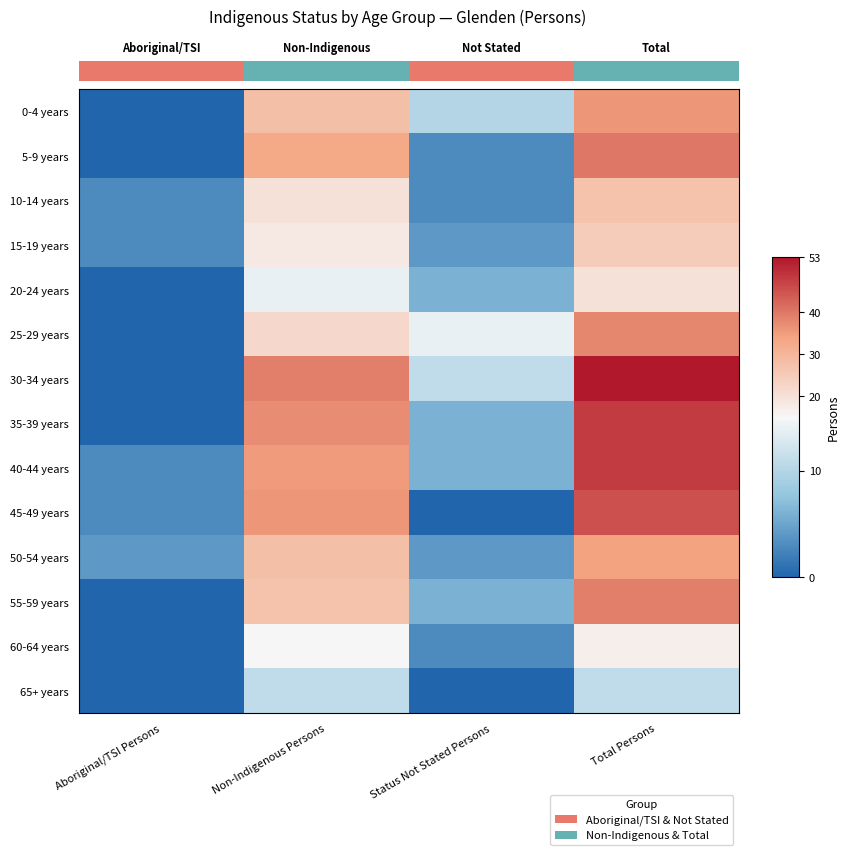

Between Non-Indigenous Persons and Status Not Stated Persons, which is larger?

Non-Indigenous Persons